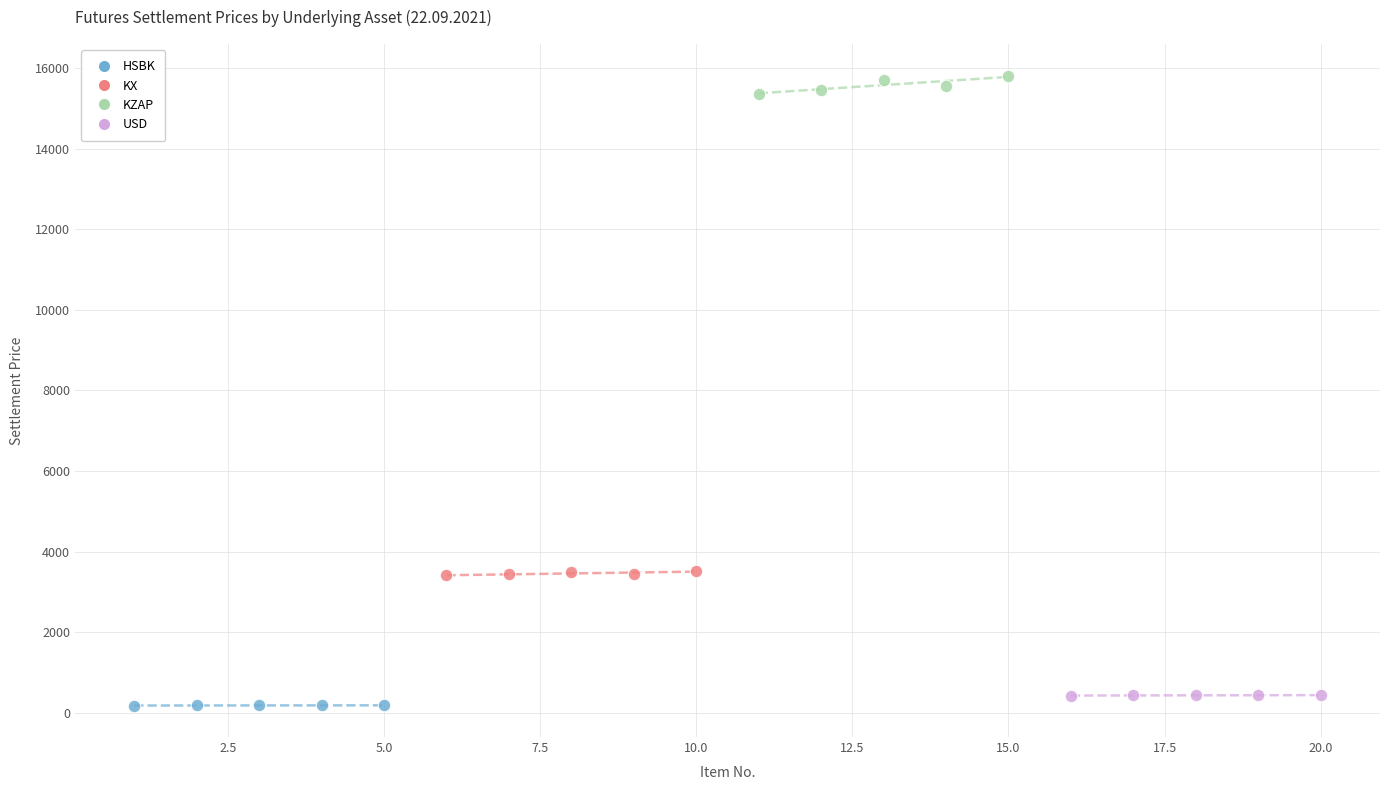

Which series reaches the maximum Y coordinate?

KZAP